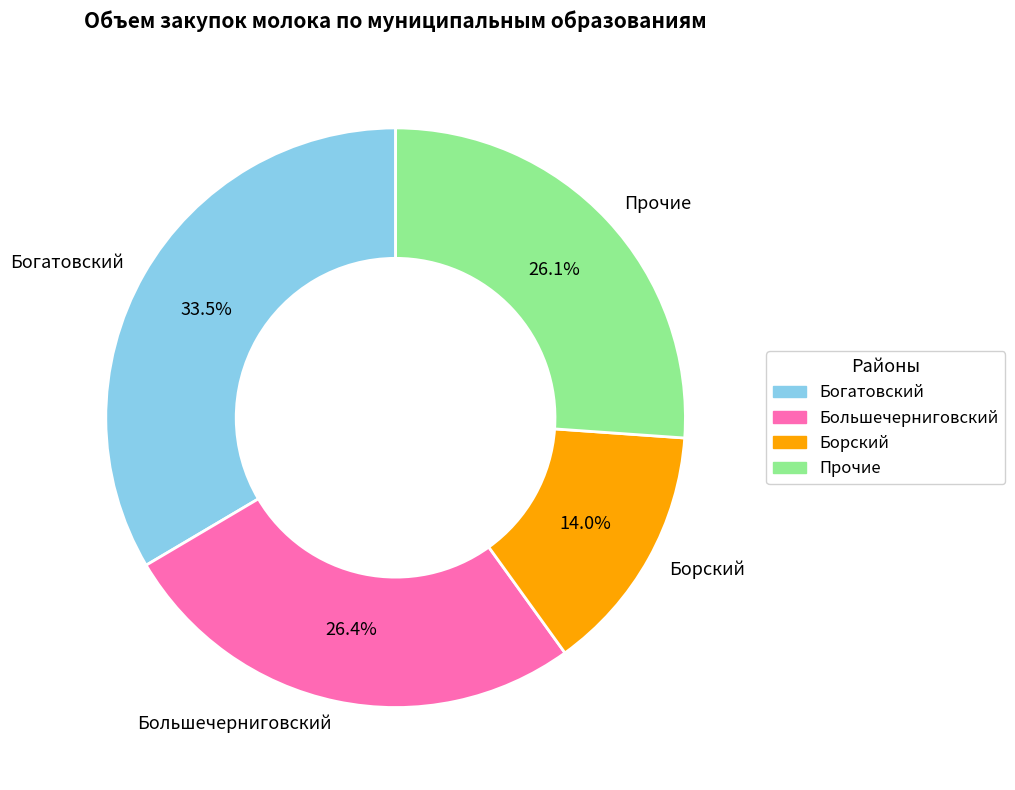

Does Большечерниговский represent more than half of the total?

No